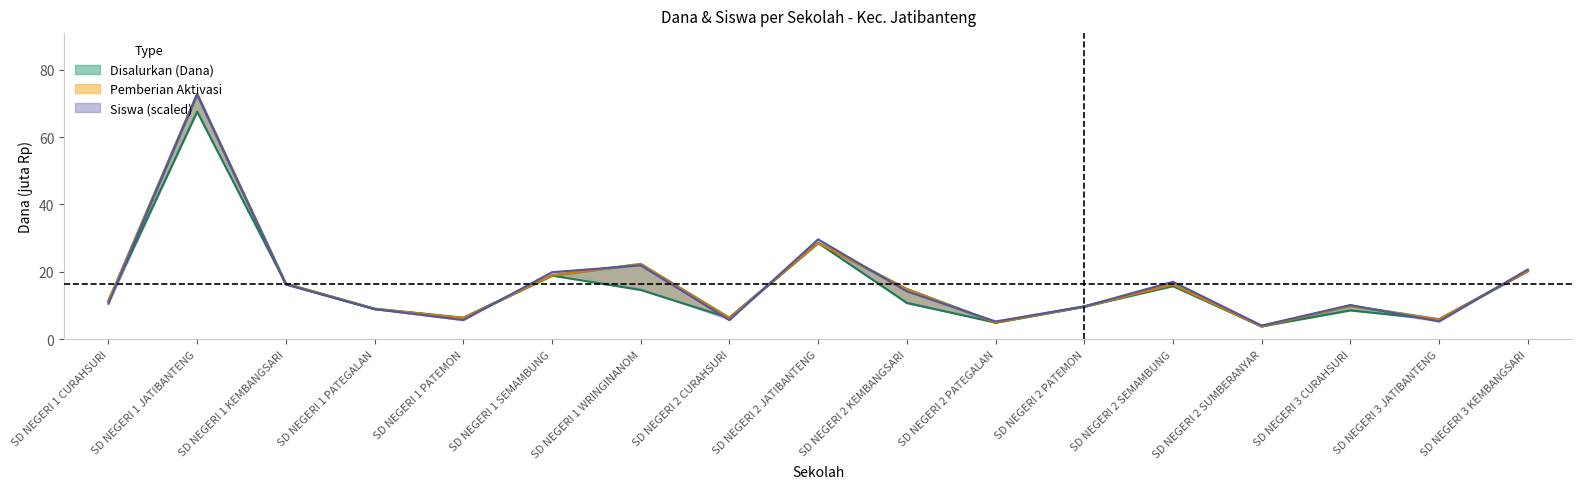

Where is Pemberian (Dana) nearest to the value 35?

SD NEGERI 2 JATIBANTENG